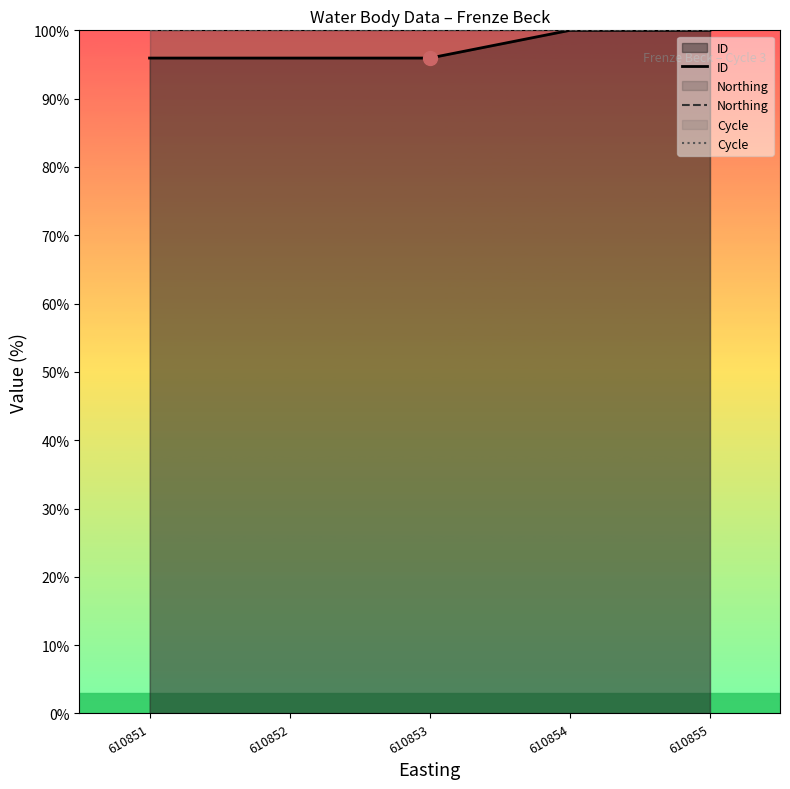

Which series has the largest range (max minus min)?

ID